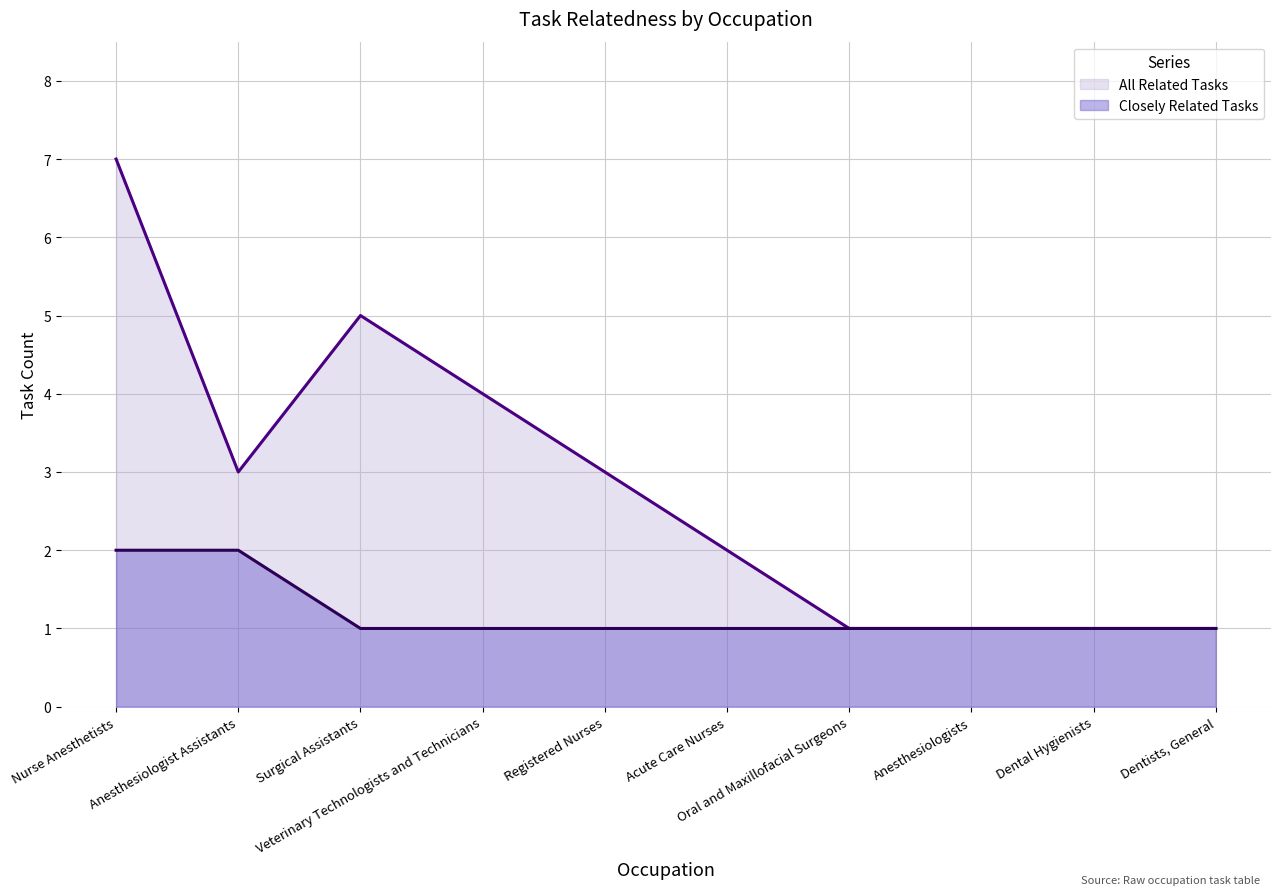

True or false: Closely Related Tasks and All Related Tasks intersect in this chart.

False